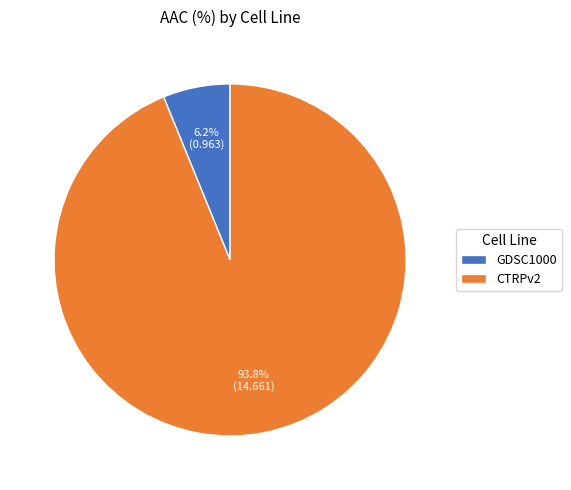

Approximately how many times larger is the value at GDSC1000 compared to CTRPv2?

0.1